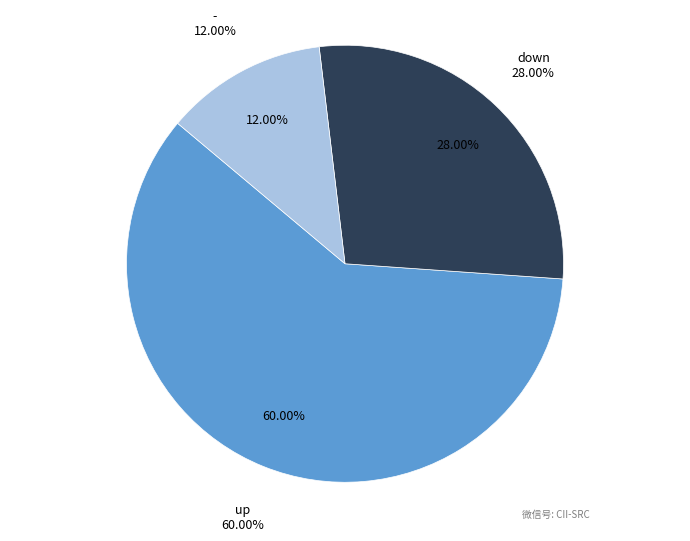

To the nearest percent, what is the average slice percentage?

33%